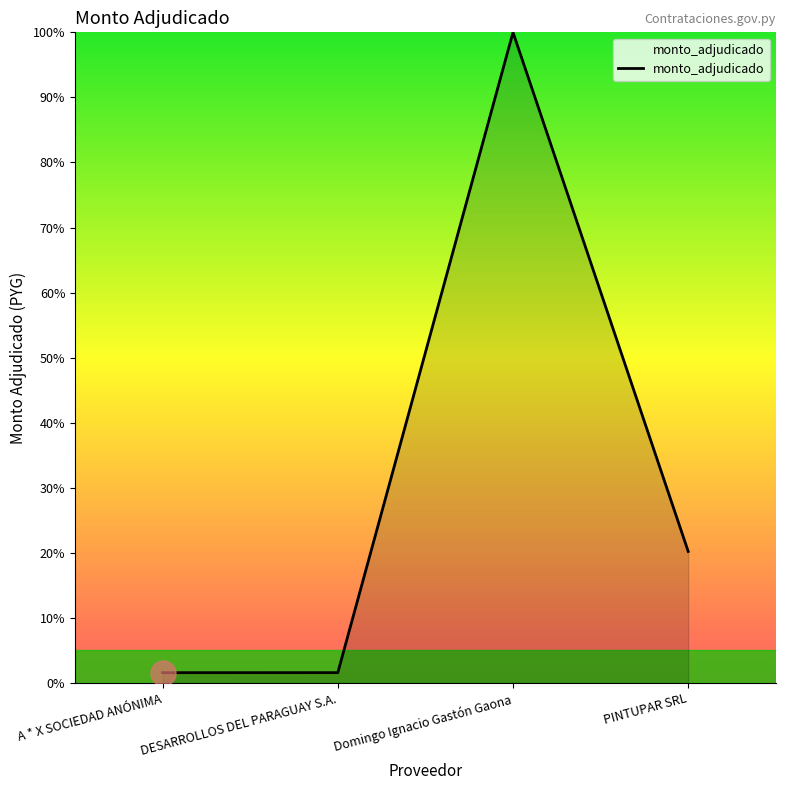

How many values are below 20?

2